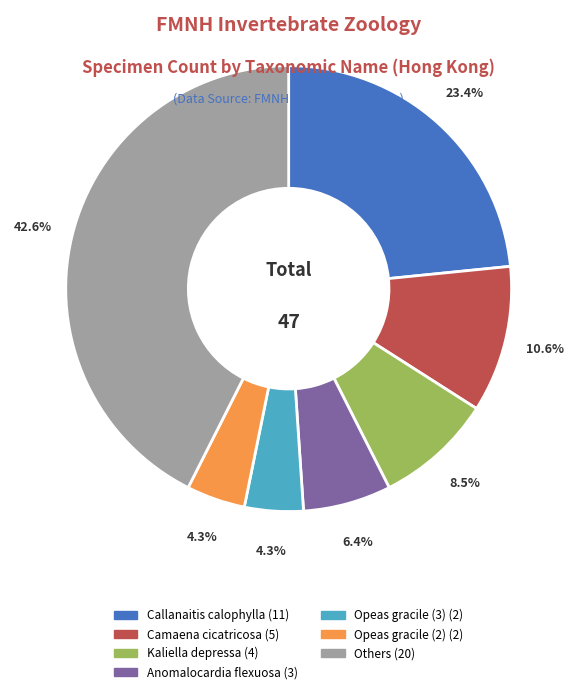

Is there a majority slice in this chart?

No